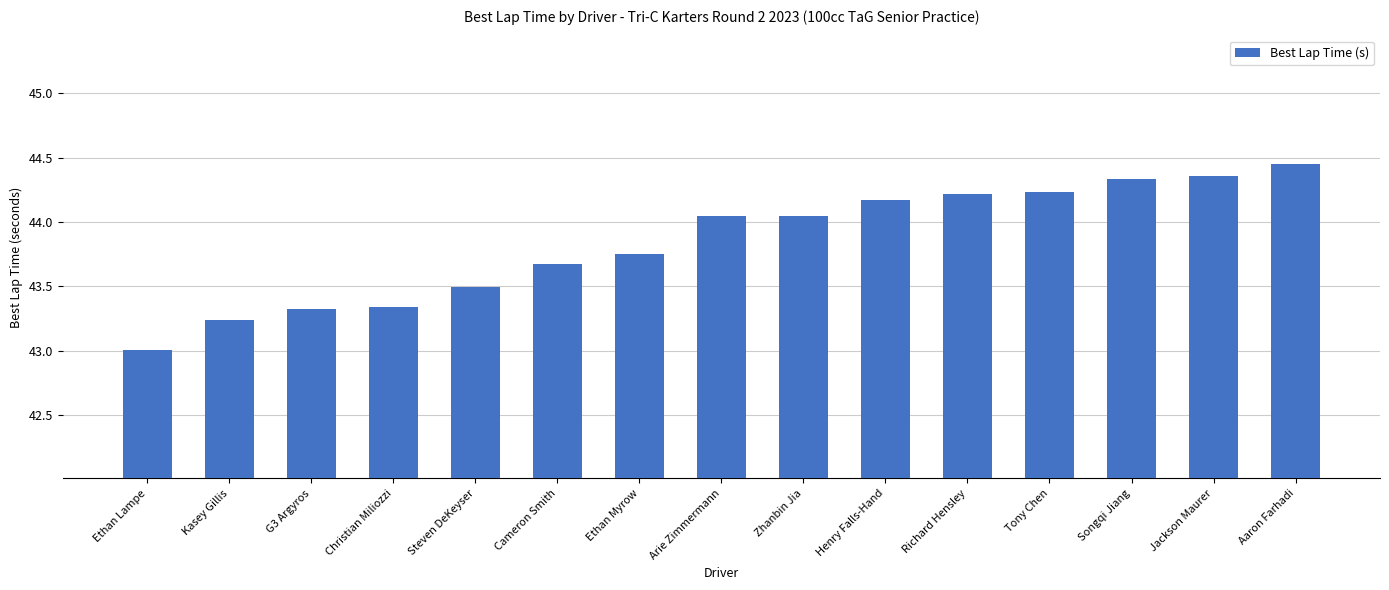

Count the number of data series in this chart.

1